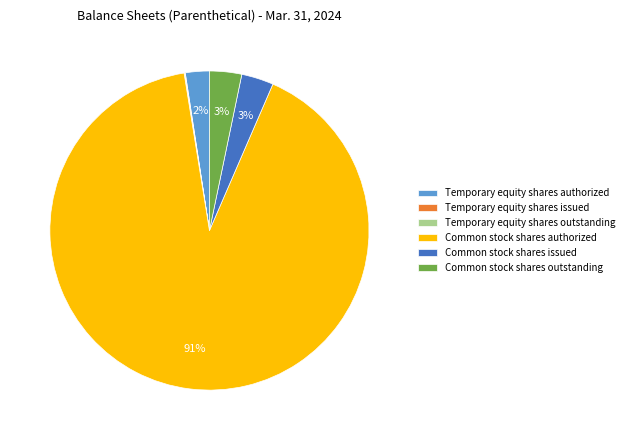

Which slice is the largest?

Common stock shares authorized